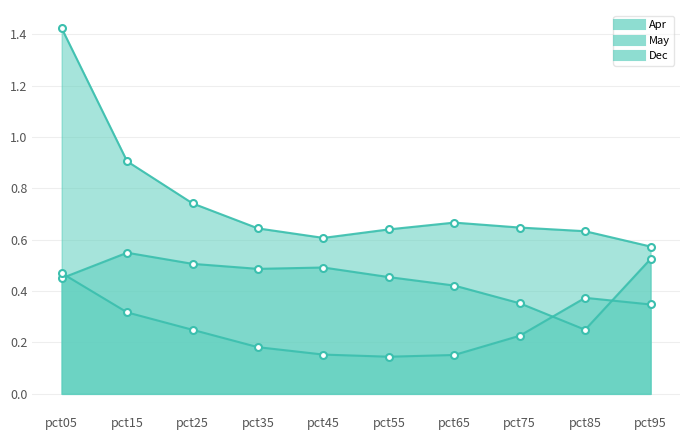

After their last crossing, which series has the higher values: May or Apr?

Apr